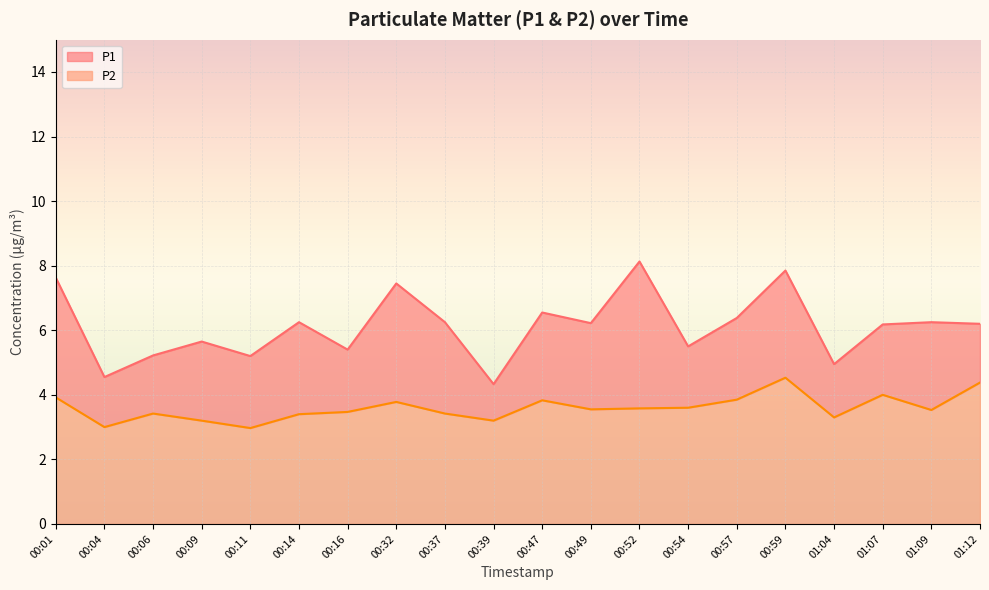

True or false: P1 has more than 0 interior local peaks.

True